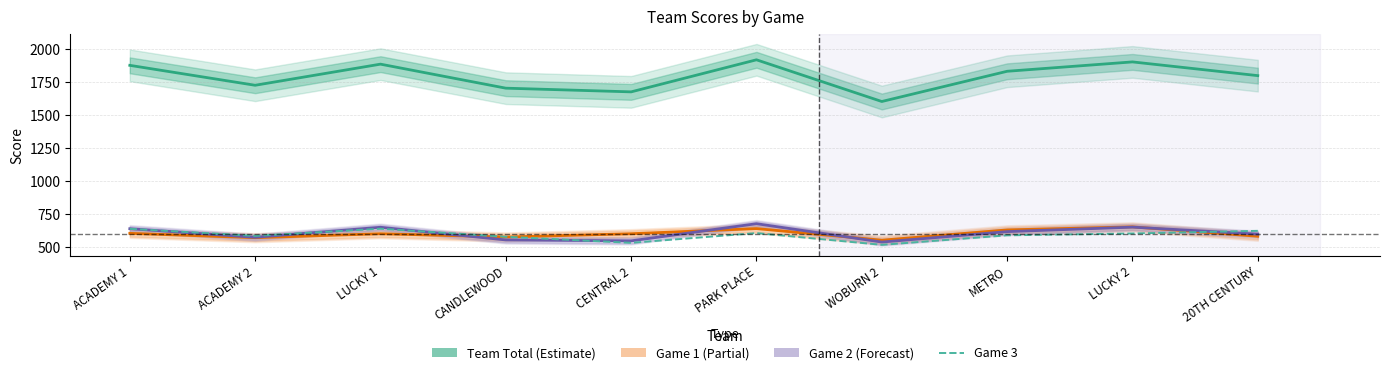

At which category is the sum across all series the highest?

PARK PLACE